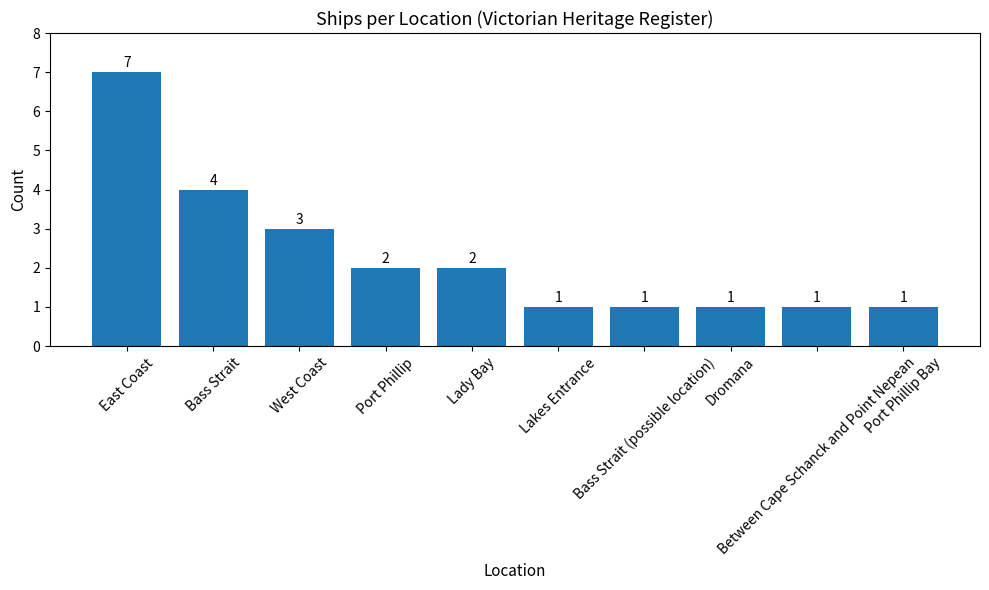

How many values are between 1 and 3?

8